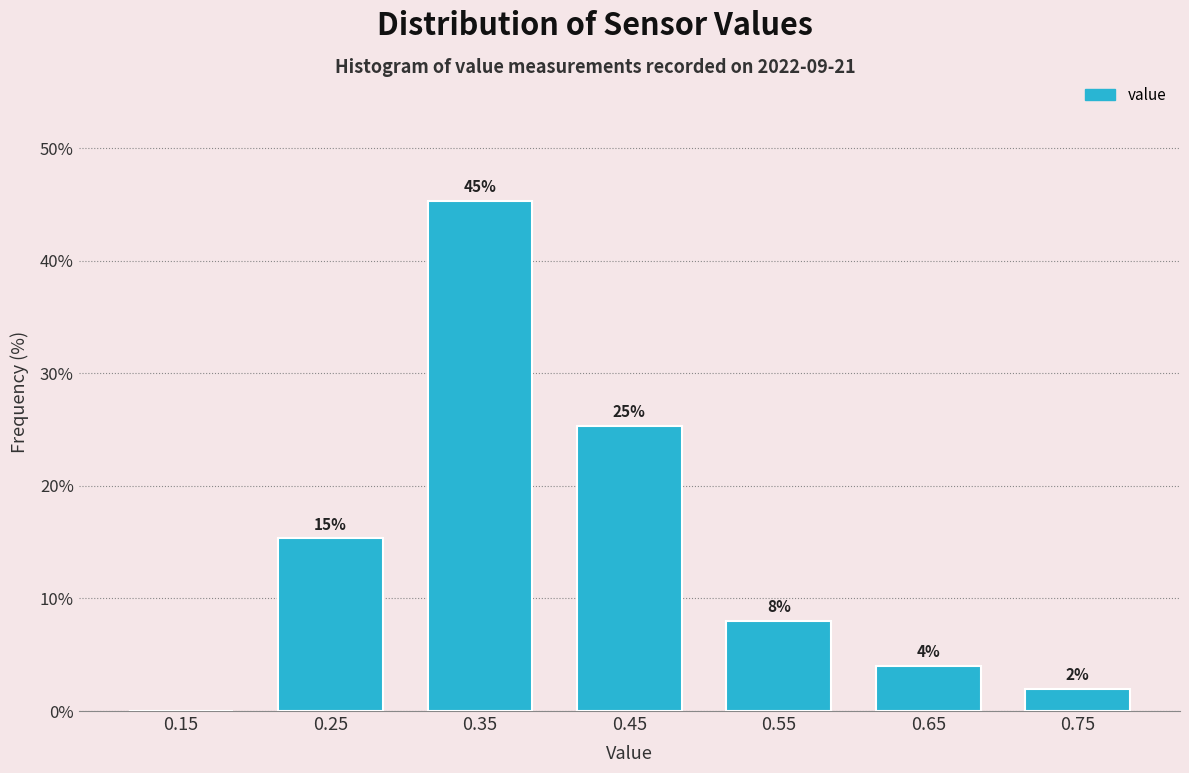

Over which range of the x-axis is the bar tallest?

0.3 to 0.4